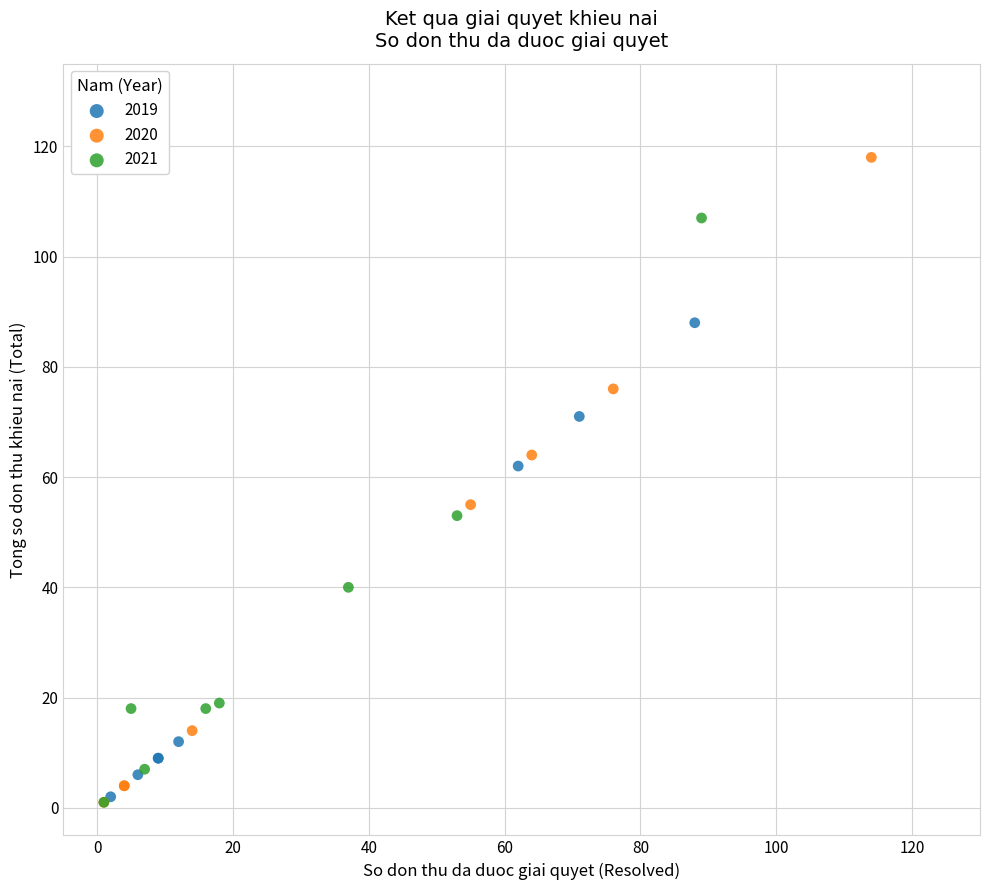

Which series has the largest Y range (max minus min)?

2020